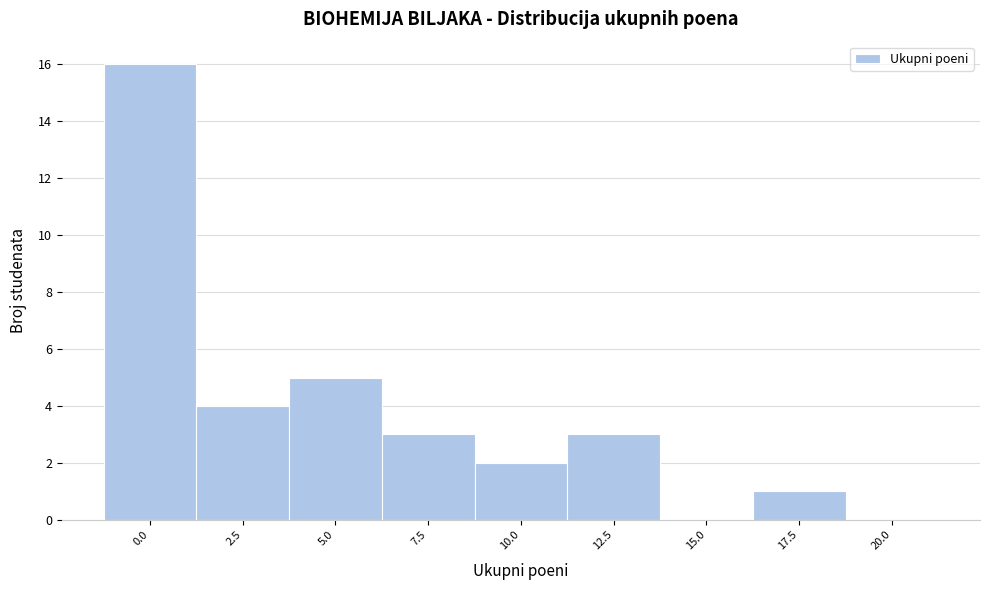

Reading left to right, what are all the values shown in this chart?

0.0=16	2.5=4	5.0=5	7.5=3	10.0=2	12.5=3	15.0=0	17.5=1	20.0=0